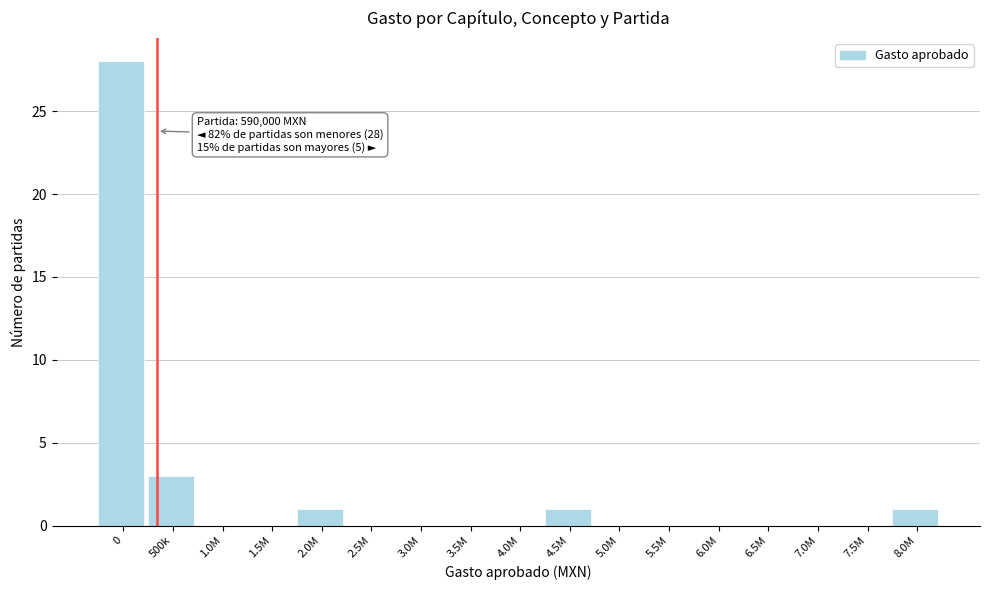

Reading left to right, list all the values displayed in this chart.

0=28	500k=3	1.0M=0	1.5M=0	2.0M=1	2.5M=0	3.0M=0	3.5M=0	4.0M=0	4.5M=1	5.0M=0	5.5M=0	6.0M=0	6.5M=0	7.0M=0	7.5M=0	8.0M=1